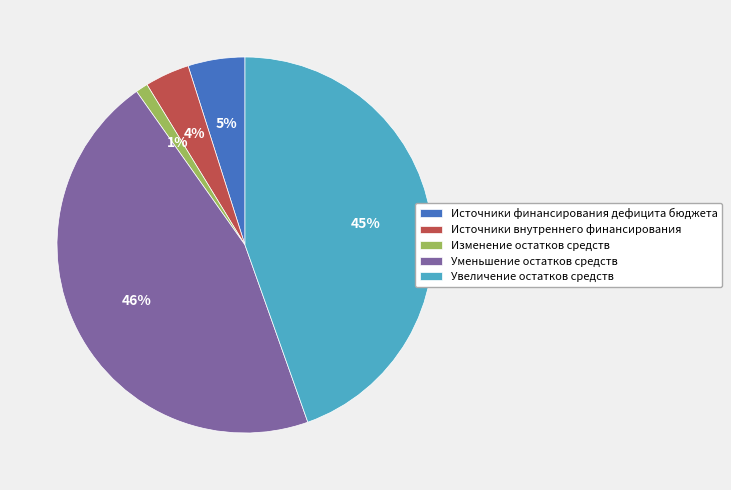

What percentage is the Источники внутреннего финансирования slice, to the nearest percent?

4%